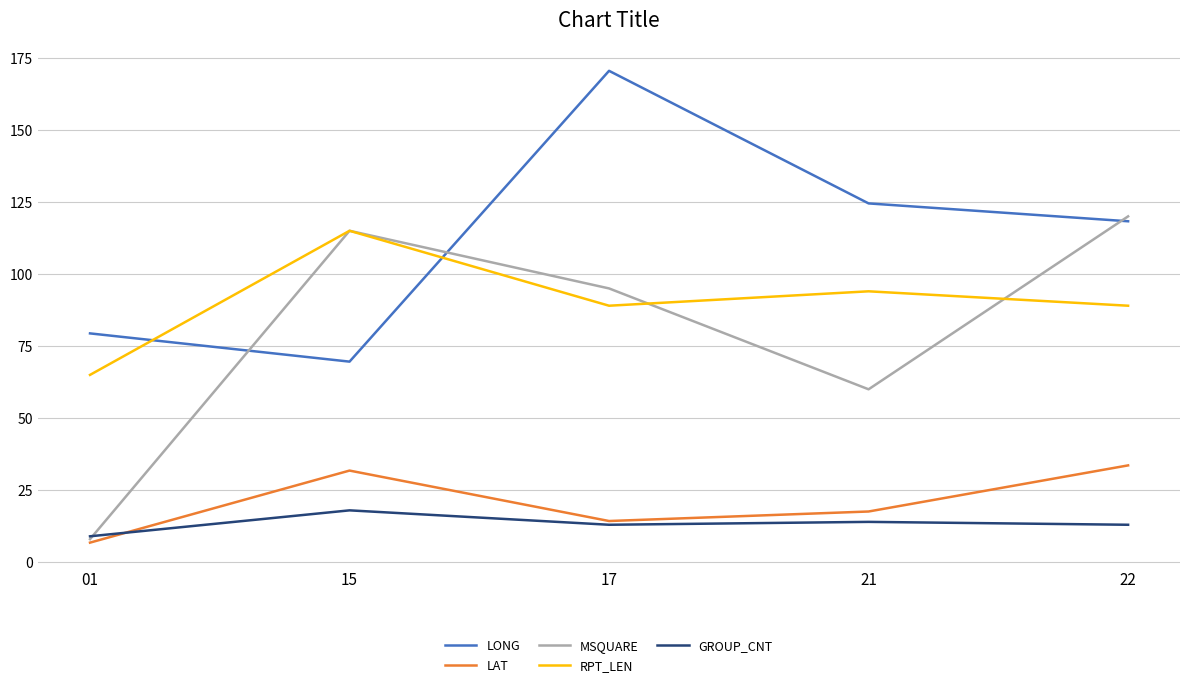

True or false: RPT_LEN and GROUP_CNT cross at least once.

False